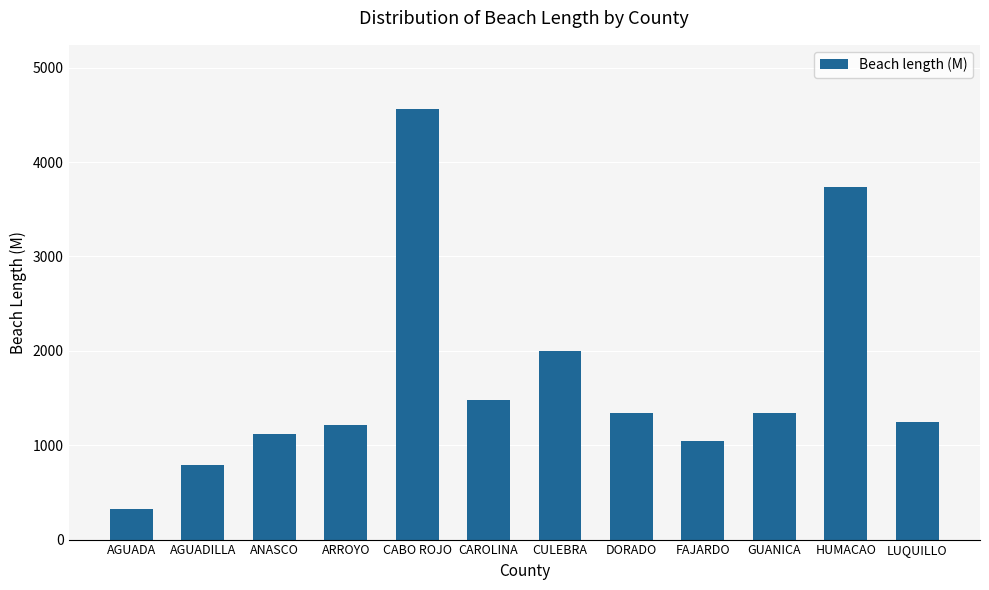

What is the average value?

1683.7